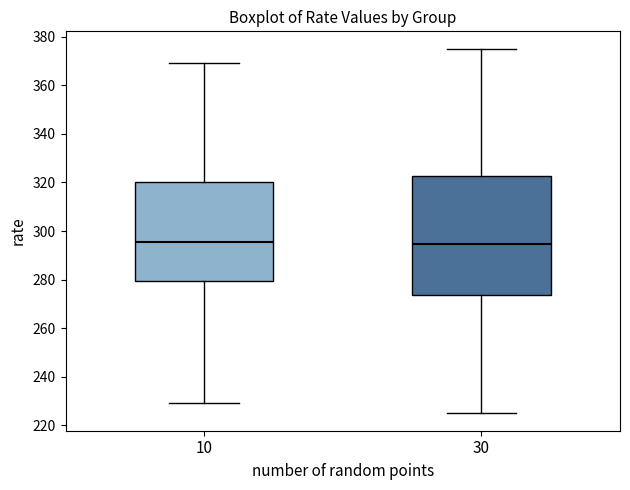

Where is the lower edge of the box at x = 30 on the y-axis? The values are not printed on the chart, so give them approximately, as read against the axis.

274